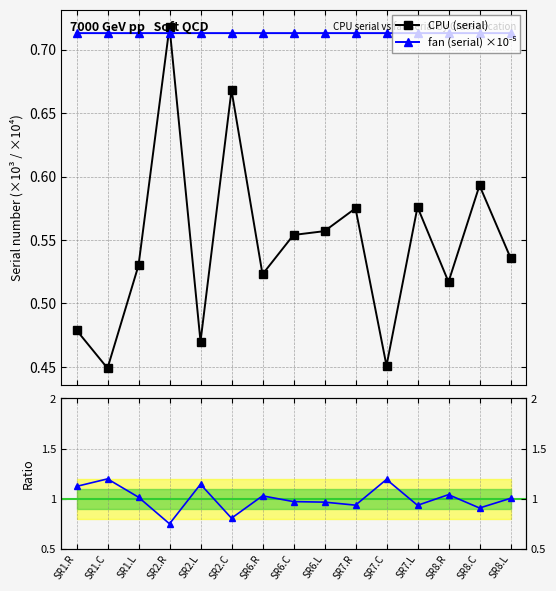

True or false: CPU (serial) has more than 1 interior local peaks.

True